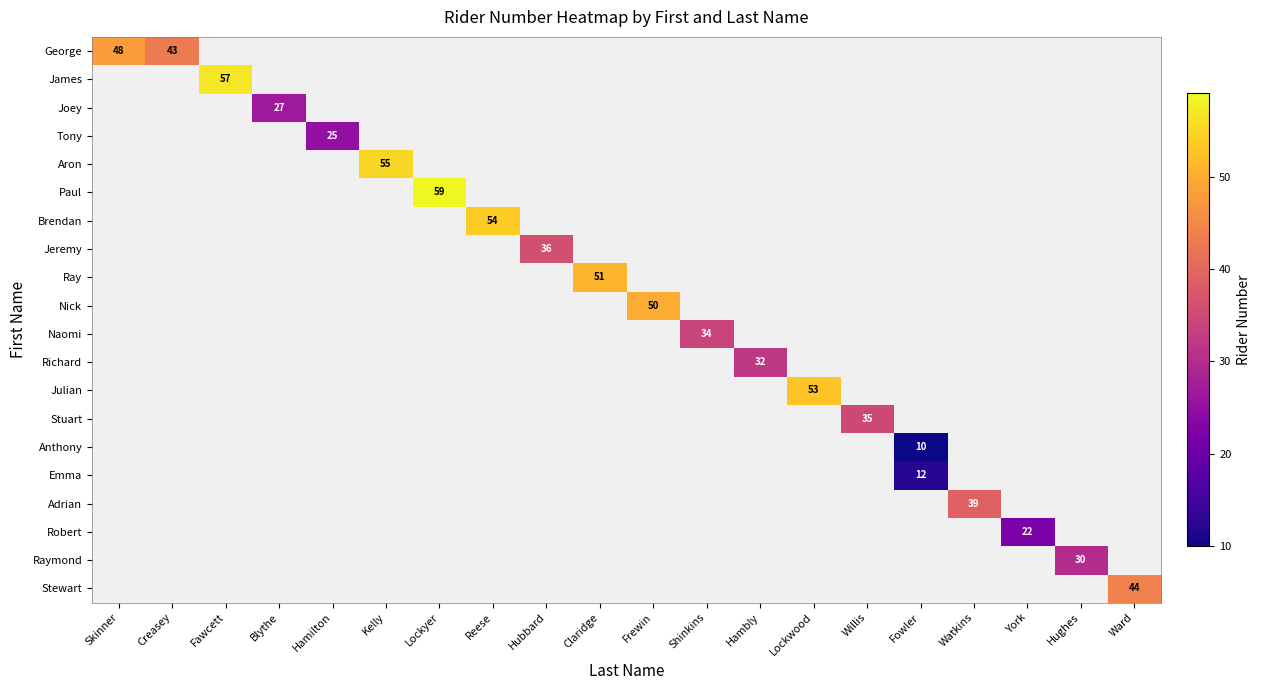

Which category has the lowest value across all series?

Fowler